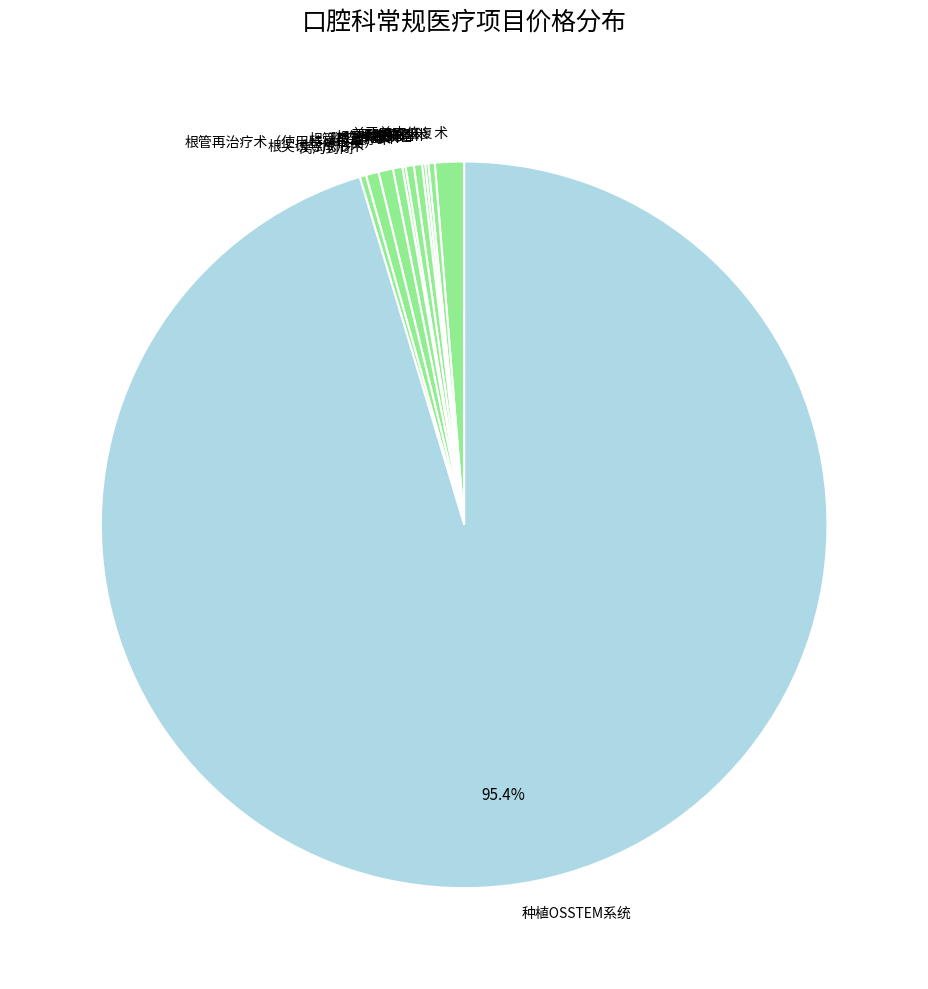

Approximately how many times larger is the value at 根管预备 compared to 根管再治疗术（使用特殊仪器）?

0.6